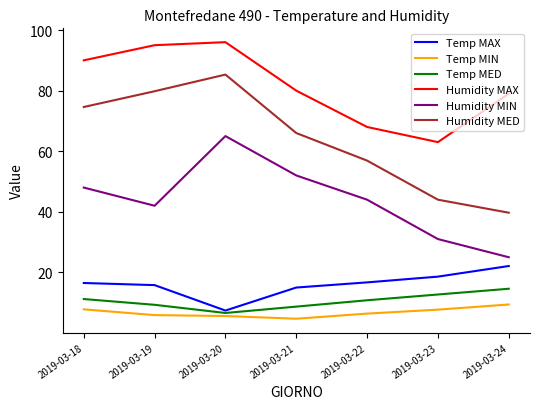

What is the average value of the Humidity MED series?

63.8